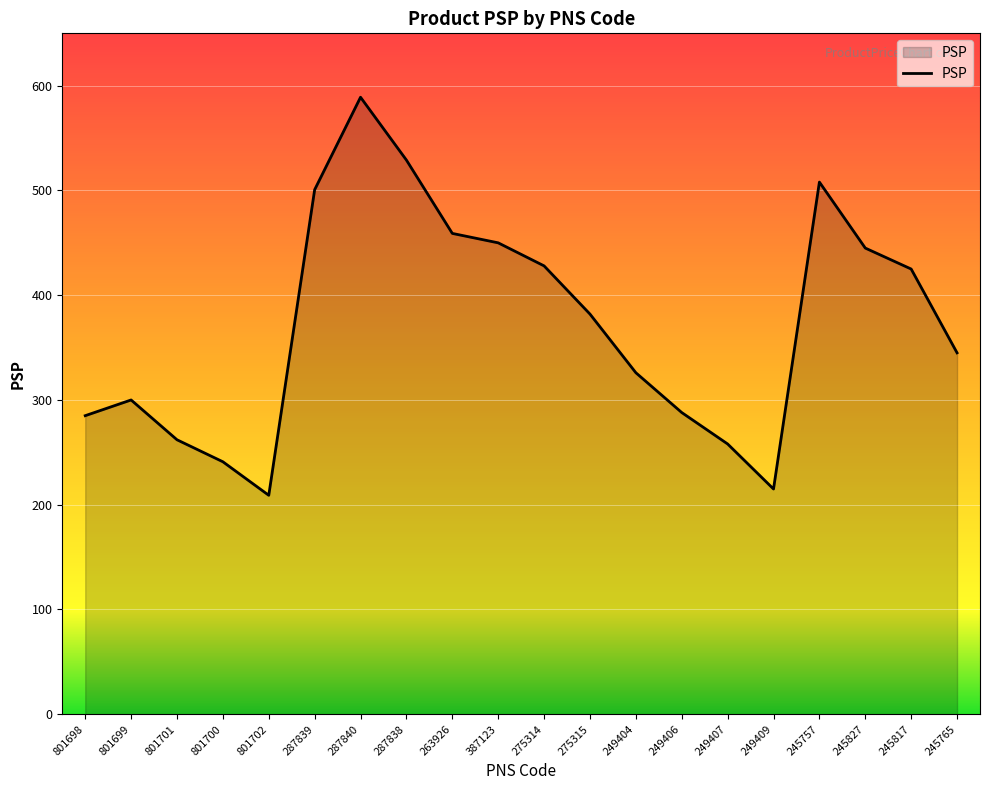

Reading left to right, extract all data points from this chart.

801698=285.0	801699=300.0	801701=262.0	801700=241.0	801702=209.0	287839=500.7	287840=589.0	287838=529.0	263926=459.0	387123=450.0	275314=428.0	275315=382.0	249404=326.0	249406=288.0	249407=258.0	249409=215.0	245757=508.0	245827=445.0	245817=425.0	245765=345.0